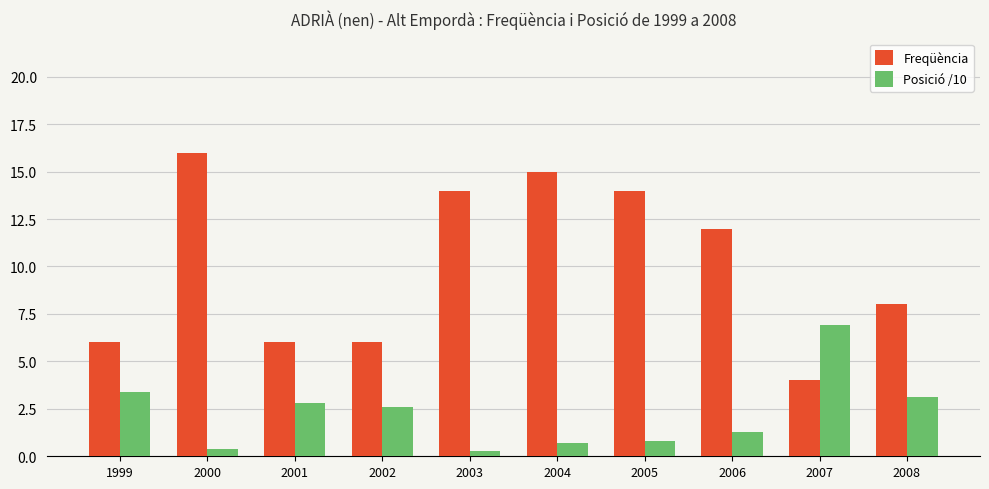

What is the sum of the Posició /10 values at 2000 and 2001?

3.2